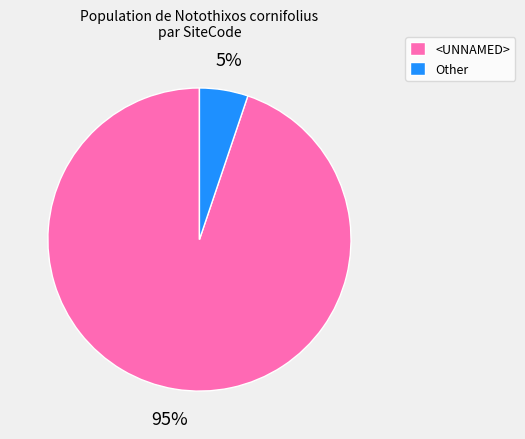

How many segments does this pie chart have?

2